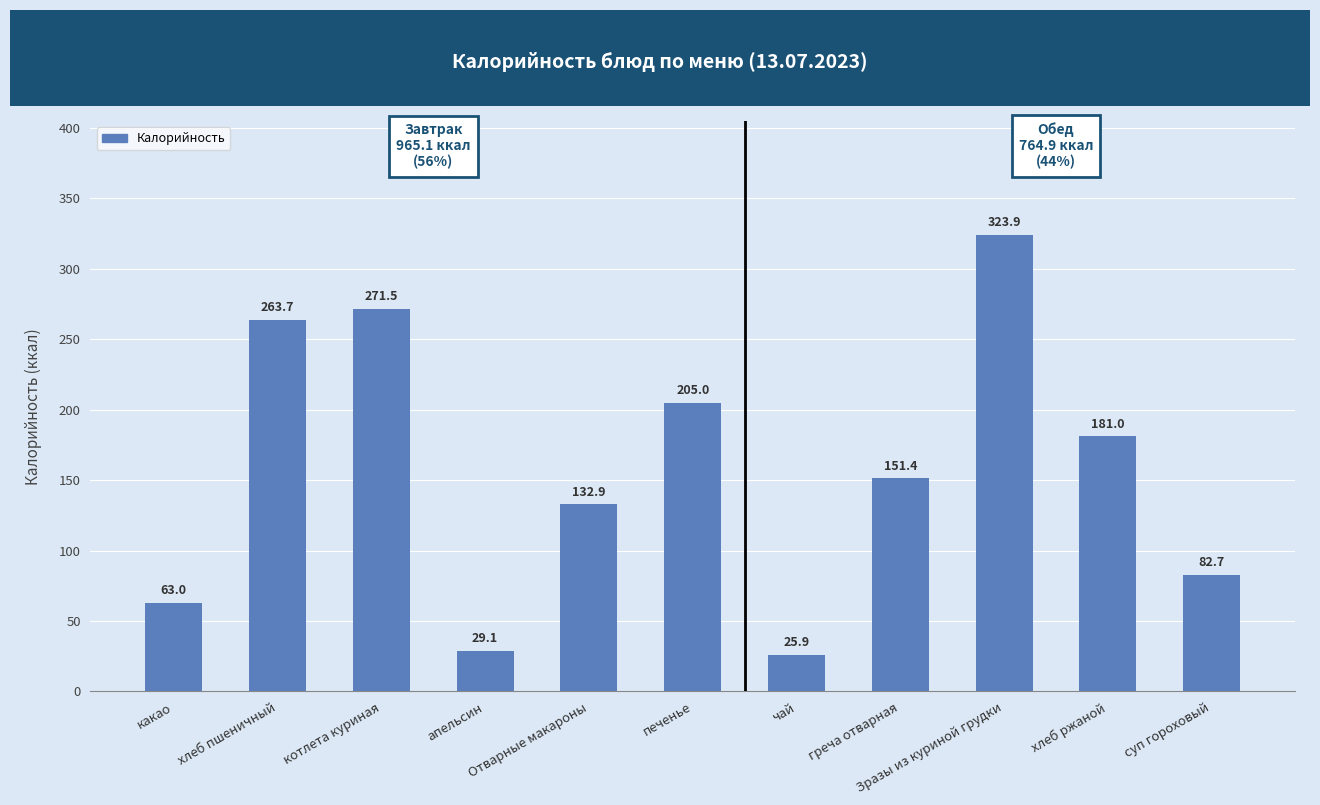

At which category does the chart reach its minimum across all series?

чай